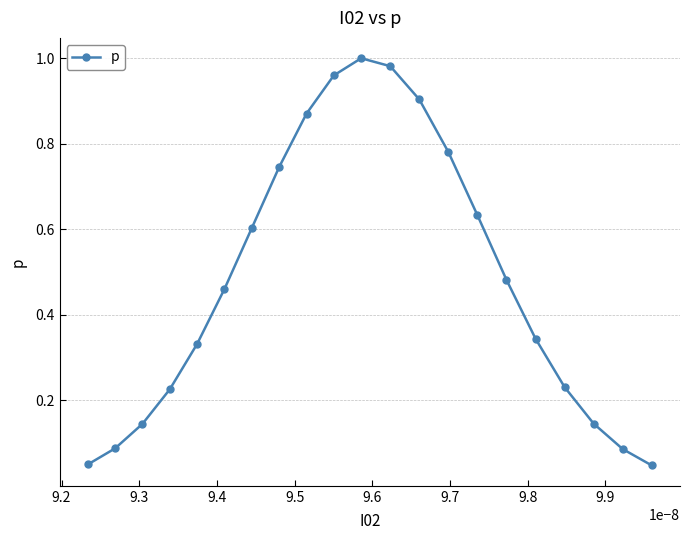

What is the sum of all values?

10.1